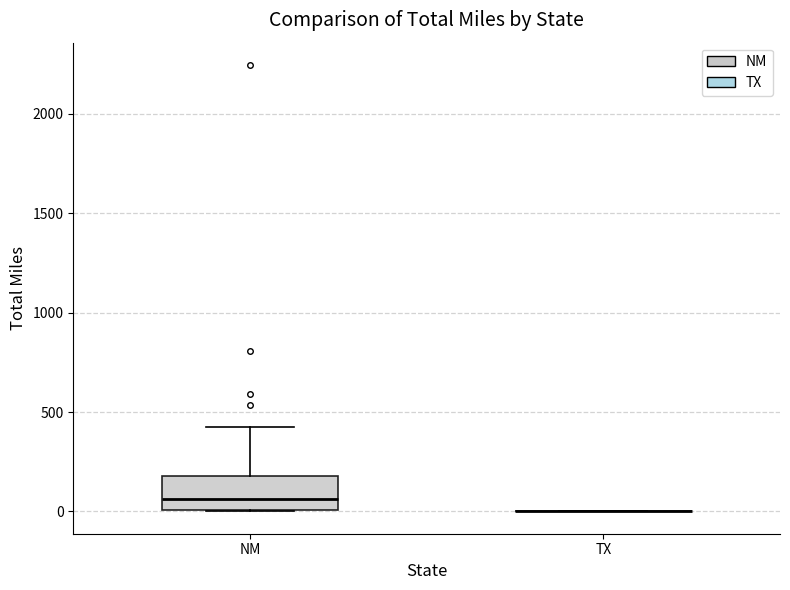

Reading left to right, transcribe this box plot: for each box, give where its median line is, the range the box spans, and where its two whiskers end, as read against the y-axis. The values are not printed on the chart, so give them approximately, as read against the axis.

NM: median 50, box 0 to 200, whiskers 0 to 450
TX: box collapsed to a line at 0, whiskers 0 to 0